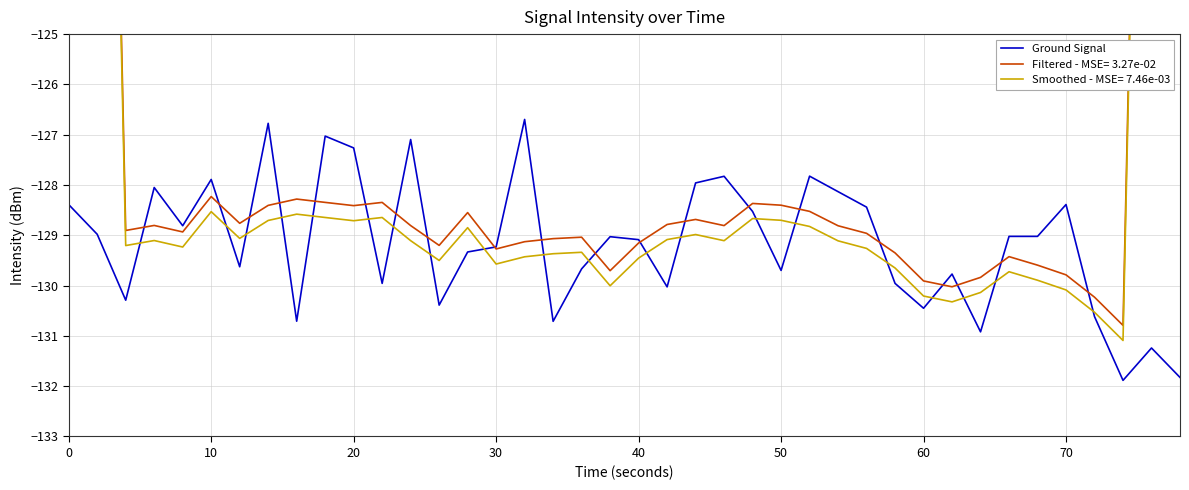

What is the highest value of the Ground Signal series?

-126.7